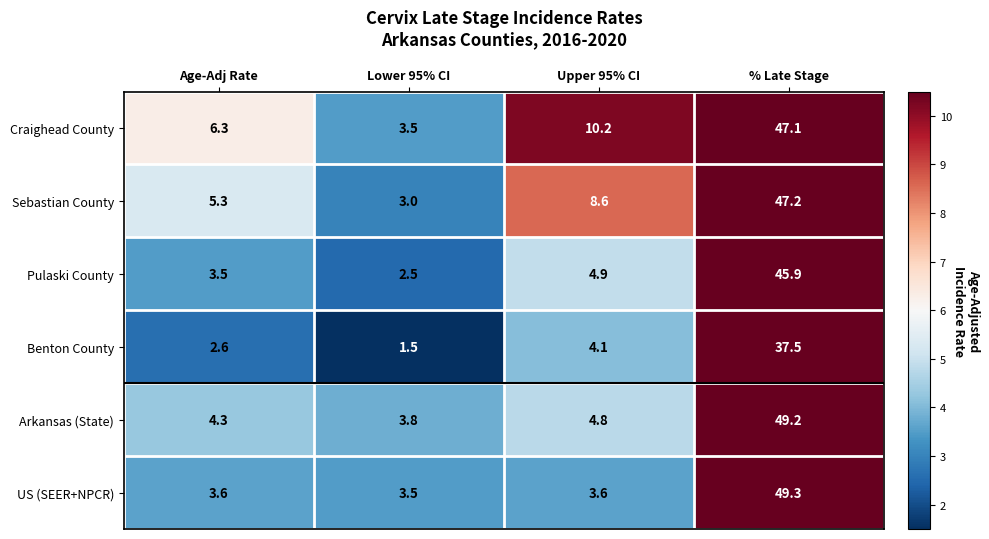

What is the minimum value shown in the chart?

1.5